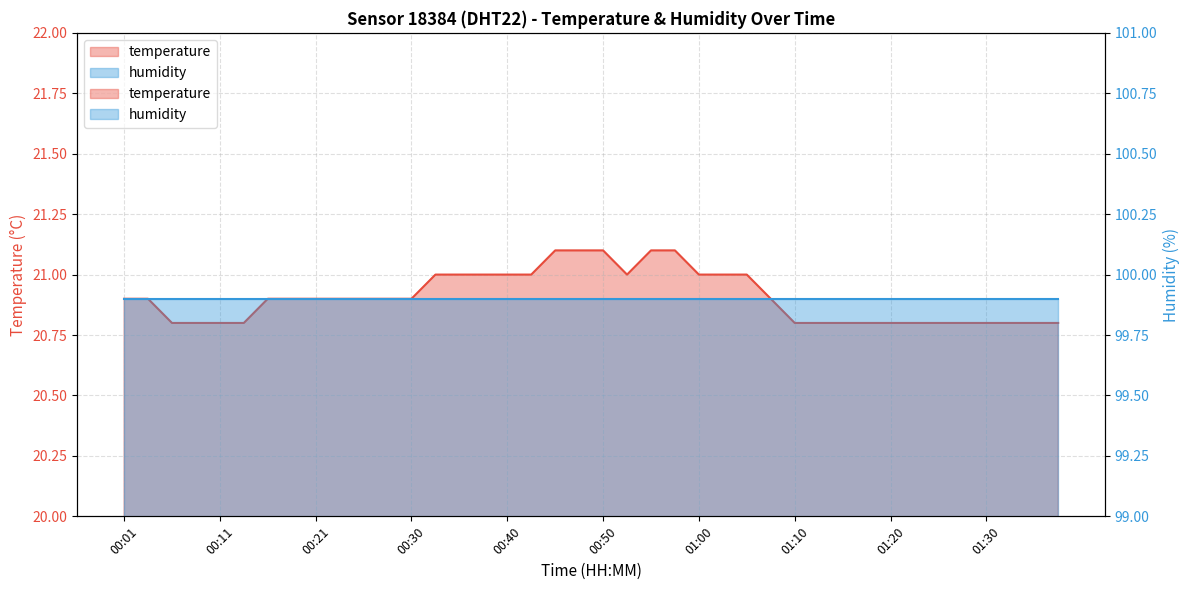

Approximately how many times larger is the value at 00:38 compared to 00:13?

1.0